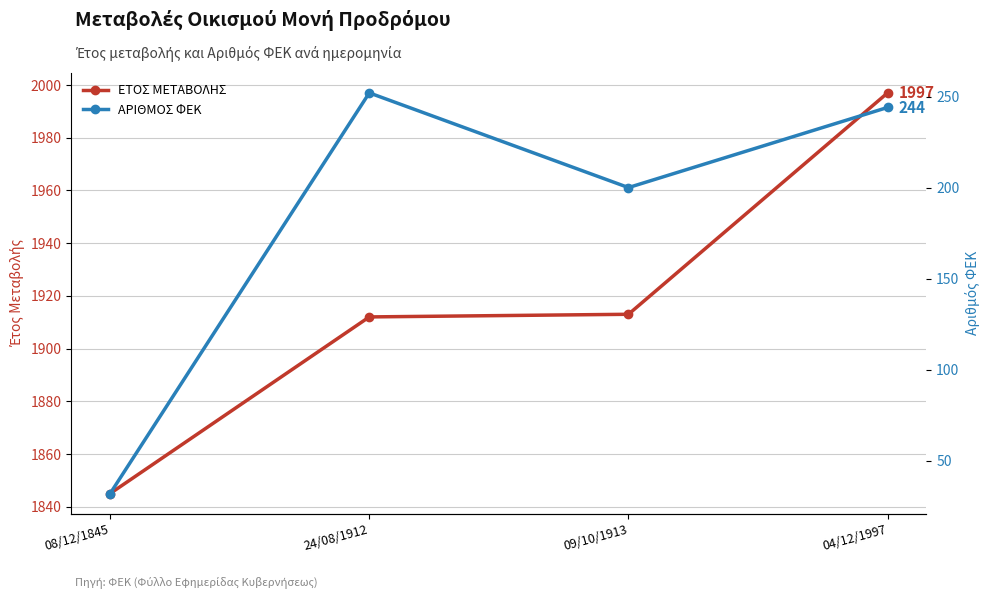

What is the difference between the second highest and second lowest values in the ΕΤΟΣ ΜΕΤΑΒΟΛΗΣ series?

1